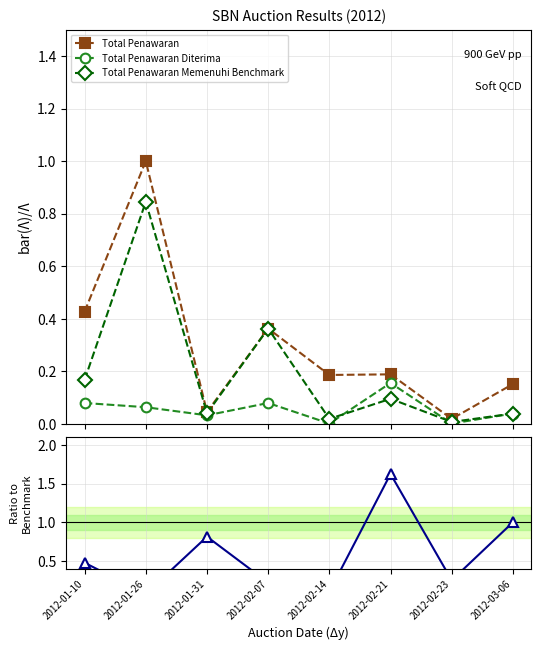

True or false: Total Penawaran has more than 0 points higher than both neighbors.

True